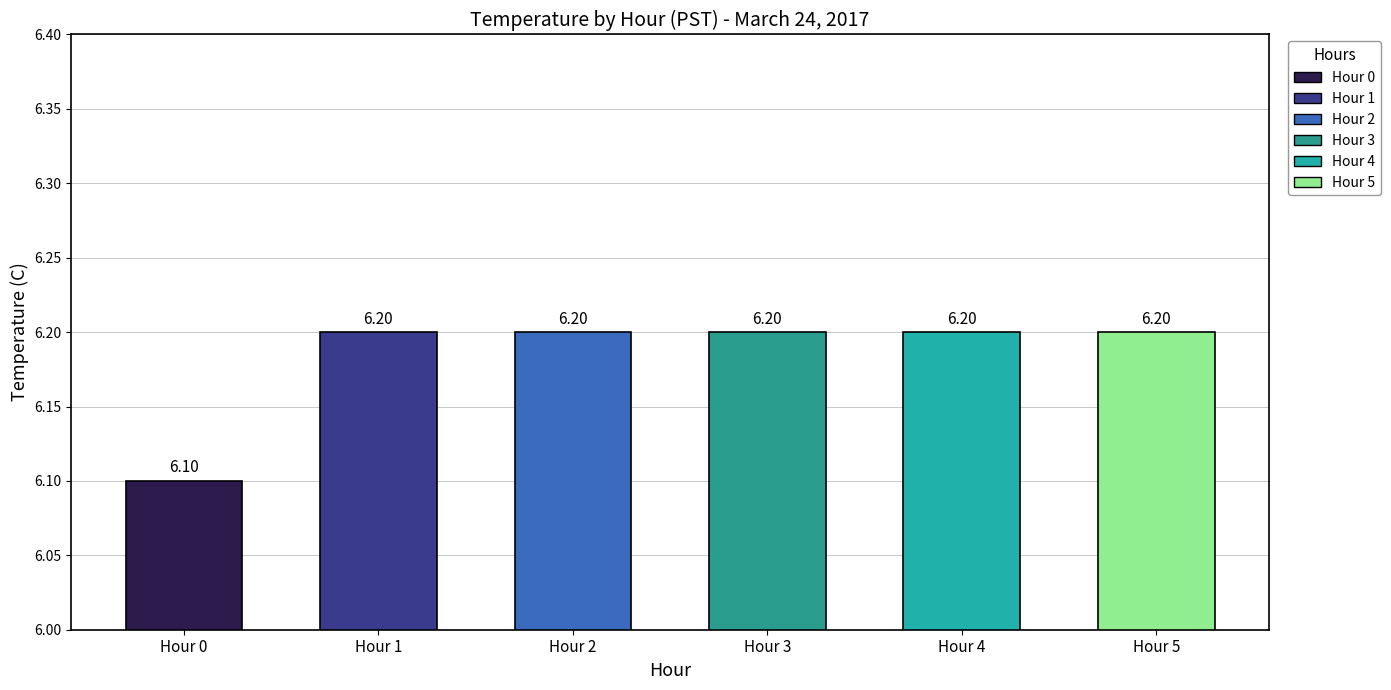

Rank the categories by value from lowest to highest.

Hour 0, Hour 1, Hour 2, Hour 3, Hour 4, Hour 5